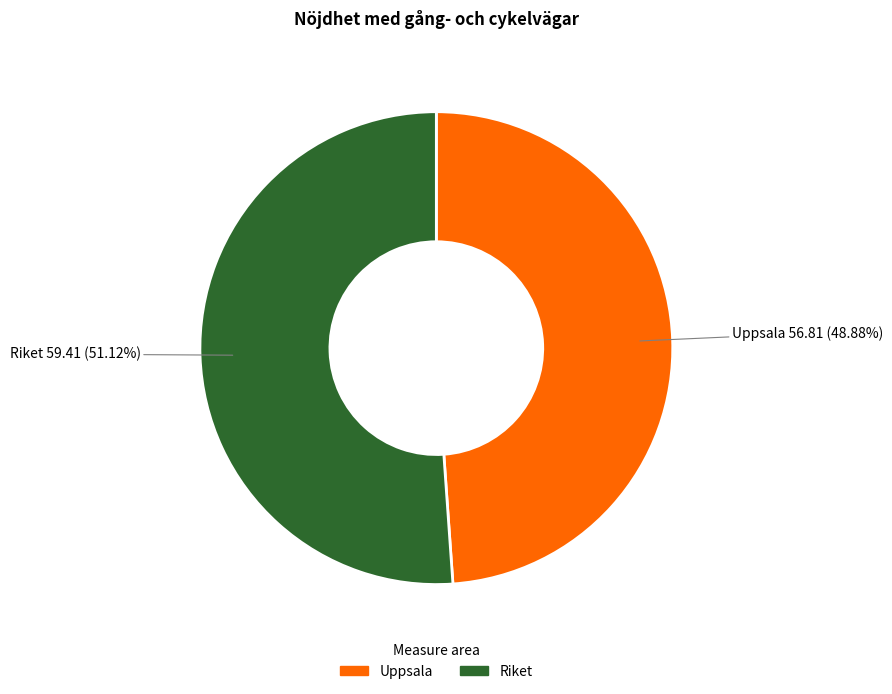

Is the sum of Uppsala and Riket greater than half?

Yes